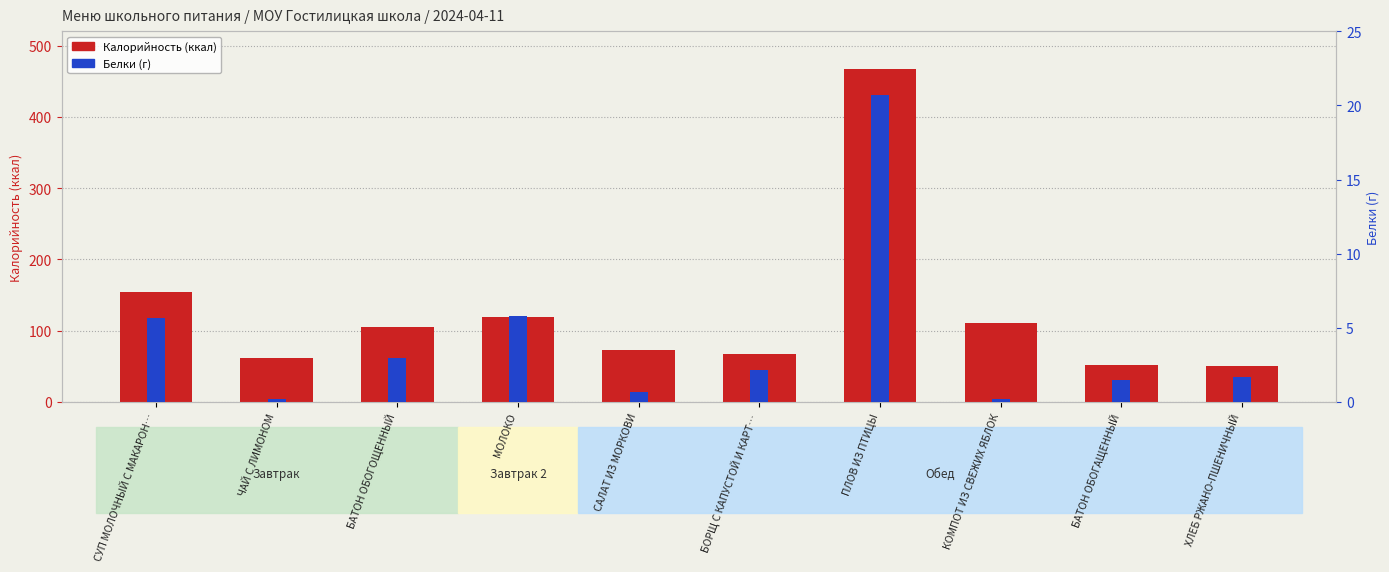

What value does the Калорийность series have at САЛАТ ИЗ МОРКОВИ?

73.3